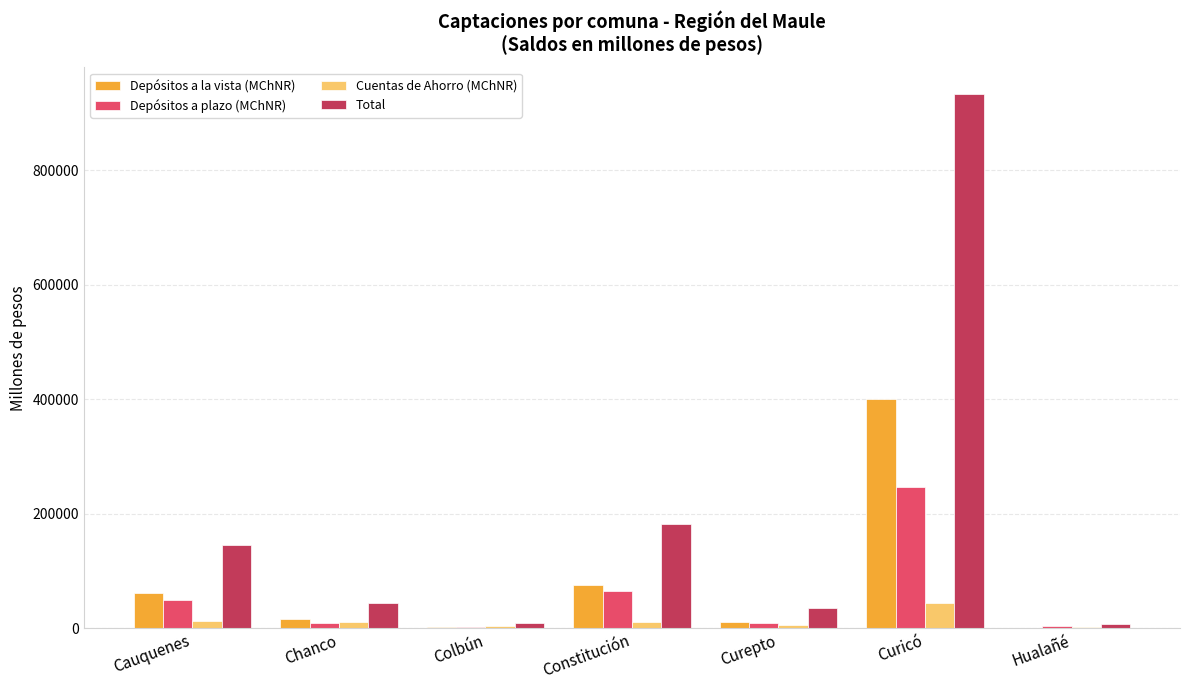

What is the sum of all Depósitos a plazo (MChNR) values?

385838.4